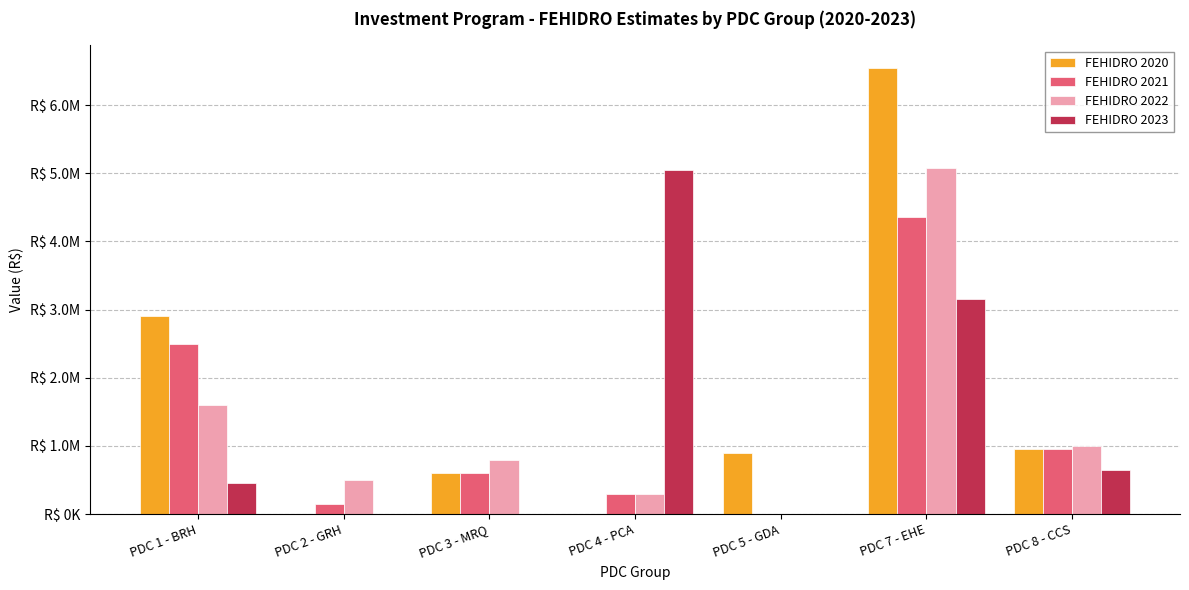

What are all the series names shown in the legend?

FEHIDRO 2020, FEHIDRO 2021, FEHIDRO 2022, FEHIDRO 2023